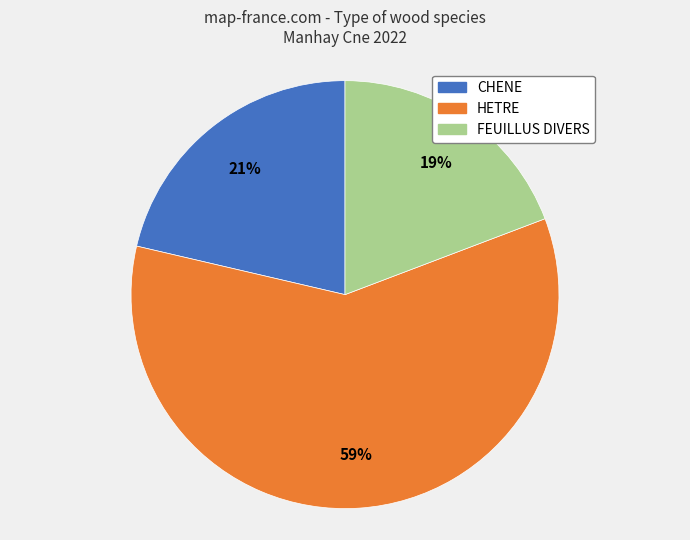

Rank the categories by value from highest to lowest.

HETRE, CHENE, FEUILLUS DIVERS